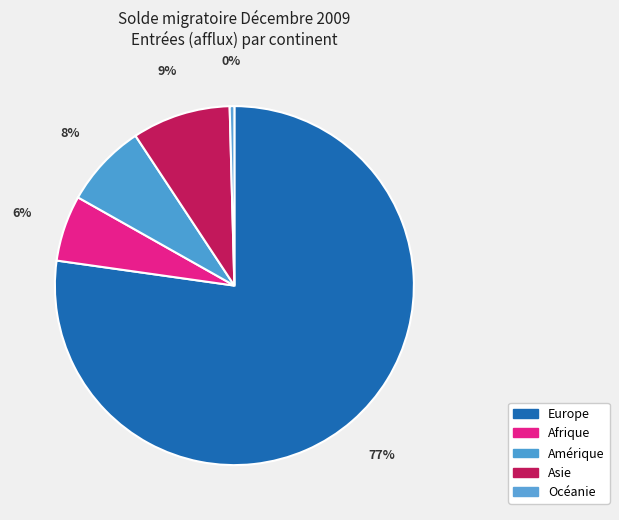

How many slices are in this pie chart?

5